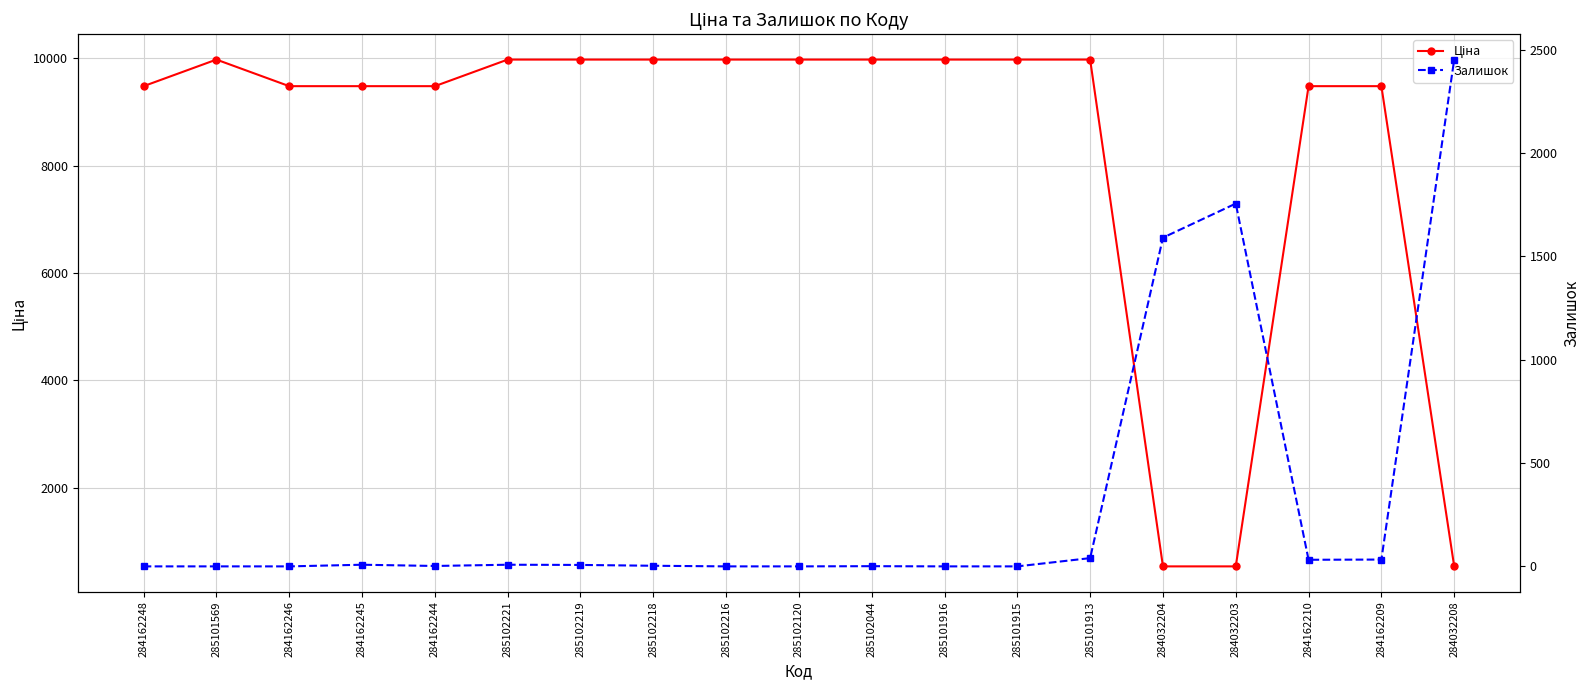

Rank the categories by Залишок value from highest to lowest.

284032208, 284032203, 284032204, 285101913, 284162209, 284162210, 284162245, 285102221, 285102219, 285102218, 284162244, 285102044, 284162248, 285101569, 284162246, 285102216, 285102120, 285101916, 285101915